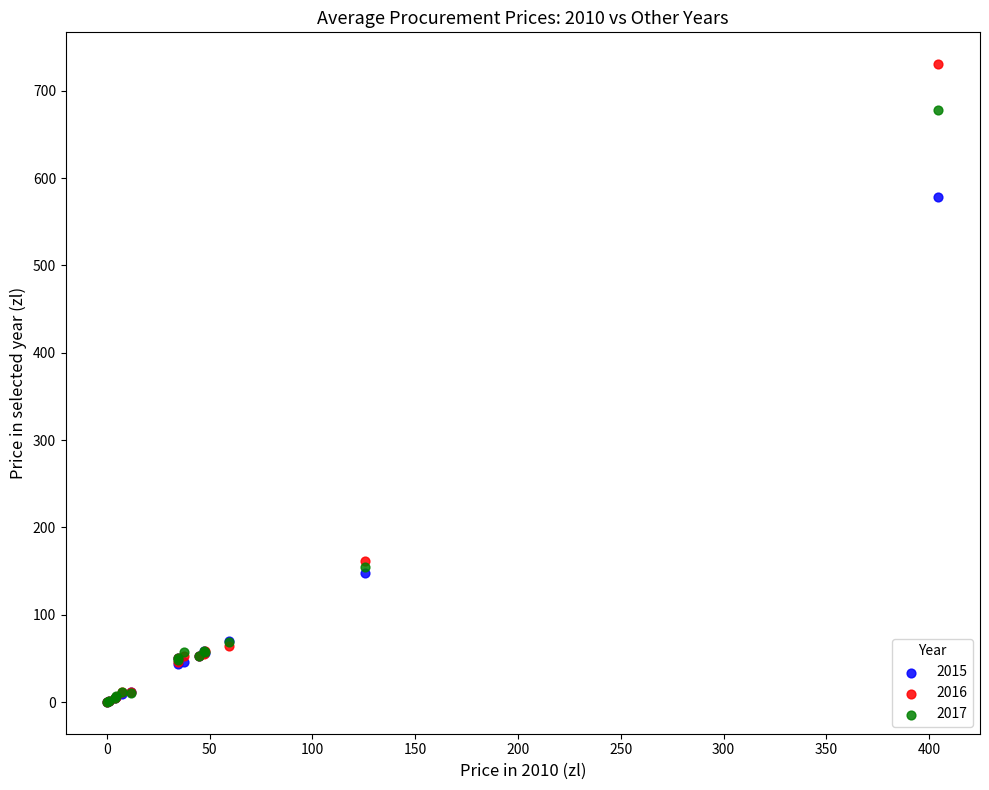

What are all the series names shown in the legend?

2015, 2016, 2017